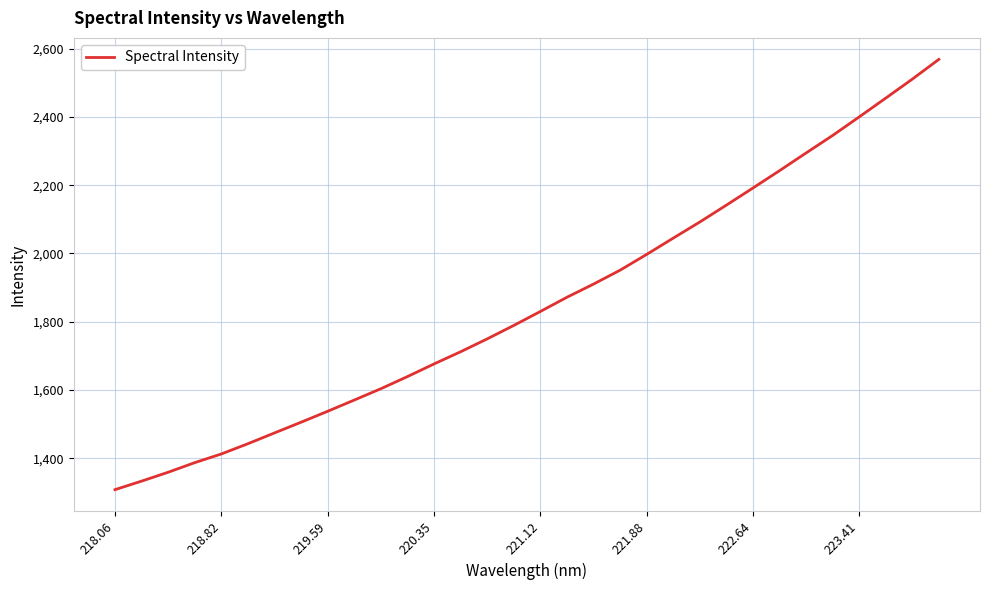

What is the maximum value shown in the chart?

2568.6